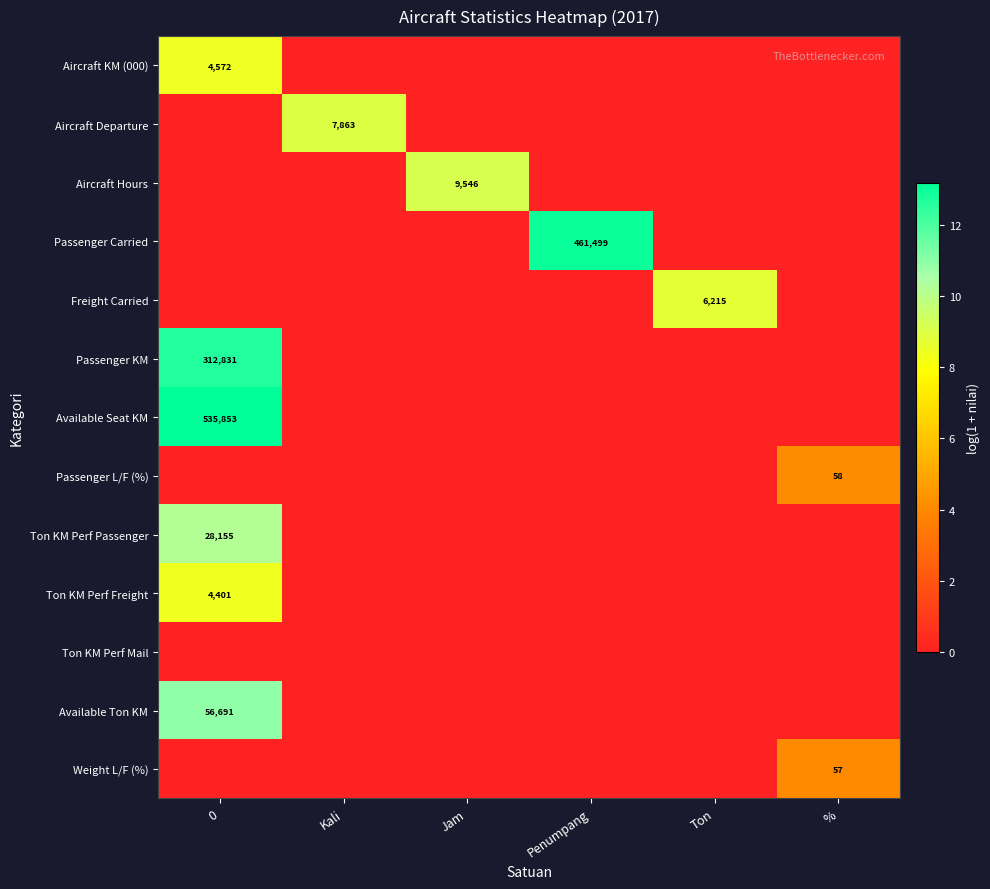

How many data points does each series have?

6